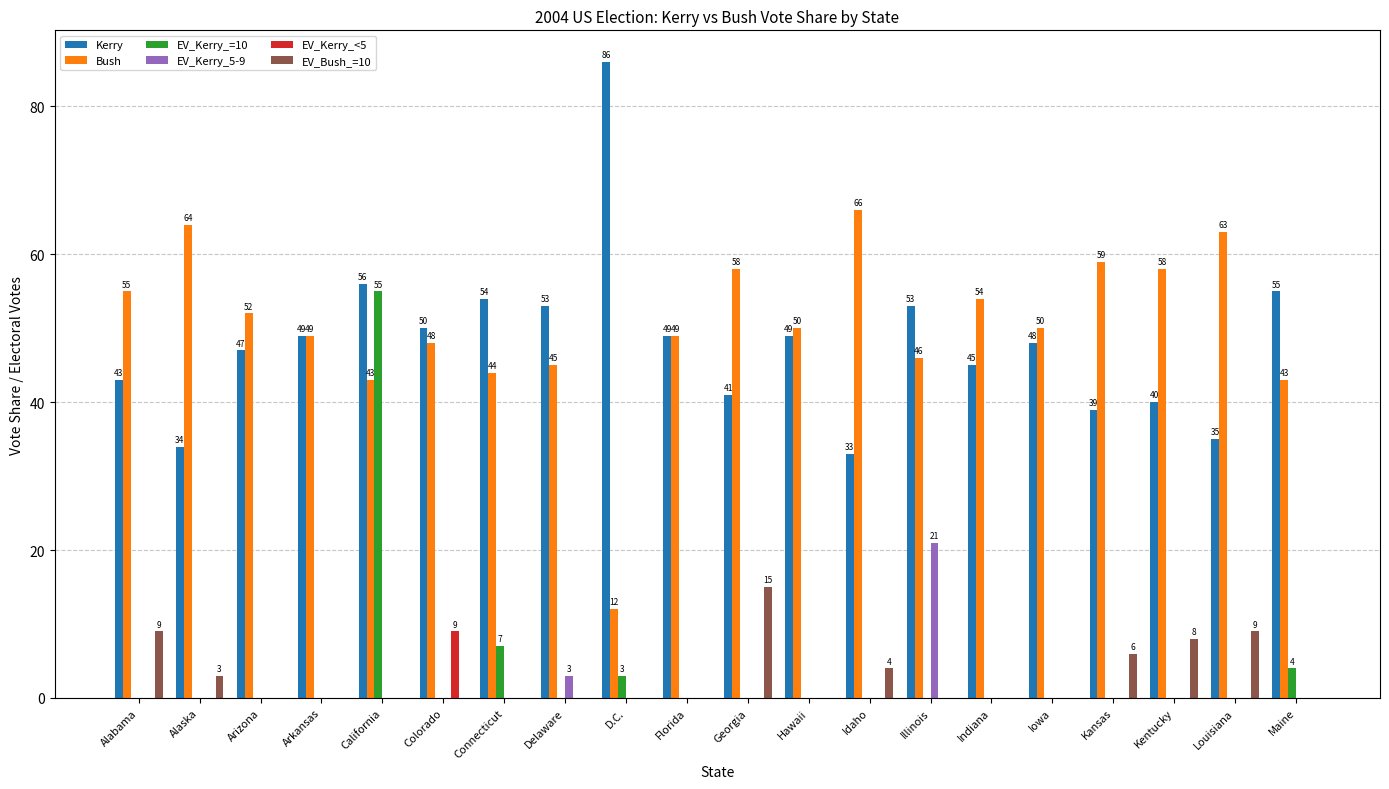

At which label is EV_Kerry_=10 closest to 27?

Connecticut